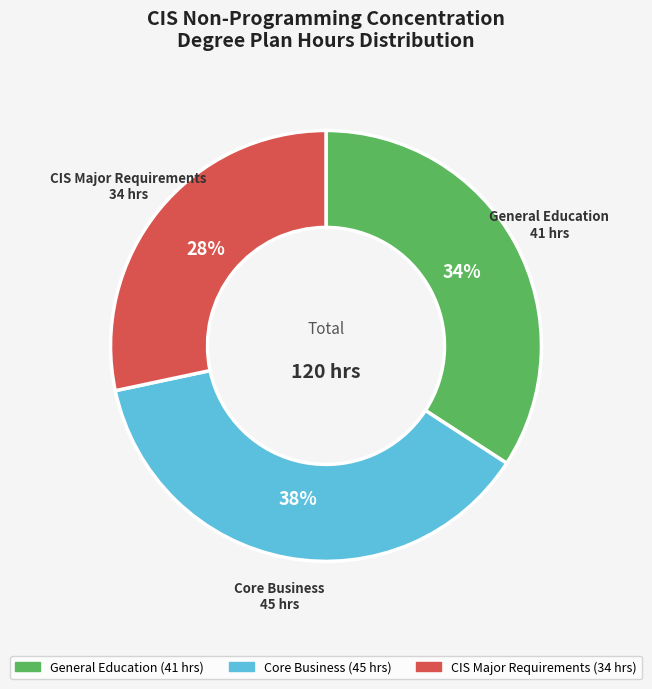

How many slices are in this pie chart?

3